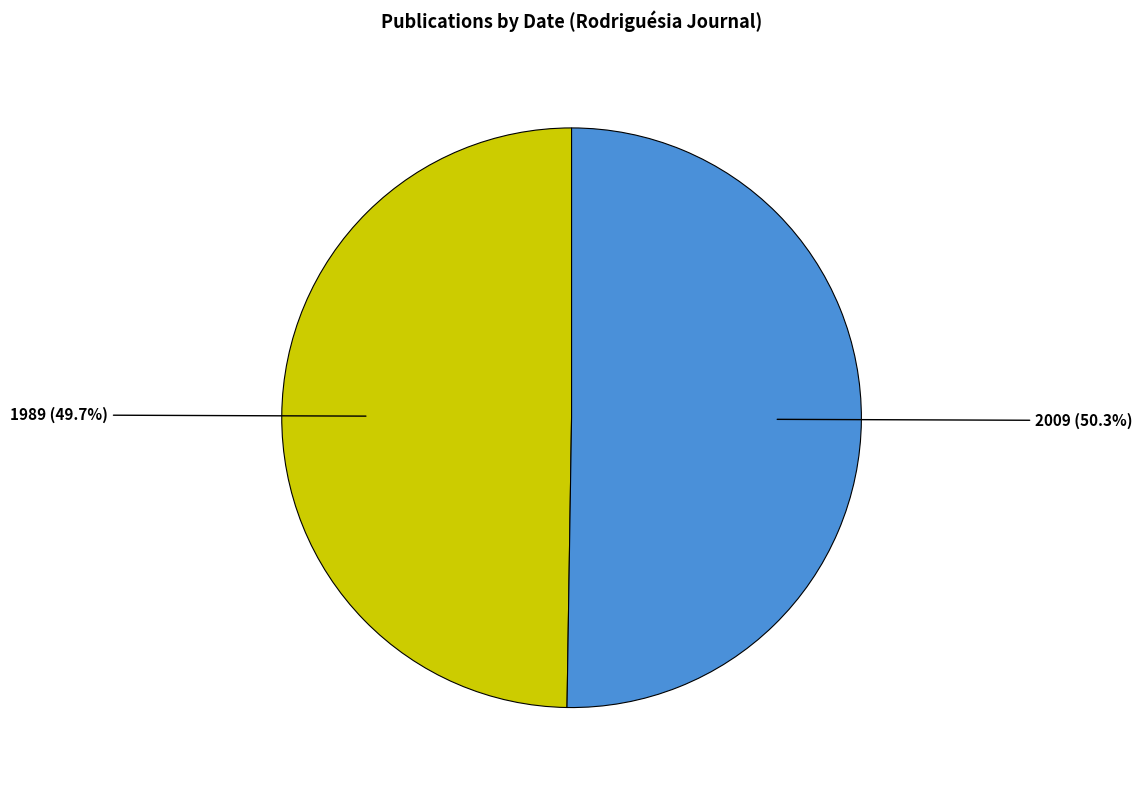

Rank the categories by value from highest to lowest.

2009, 1989